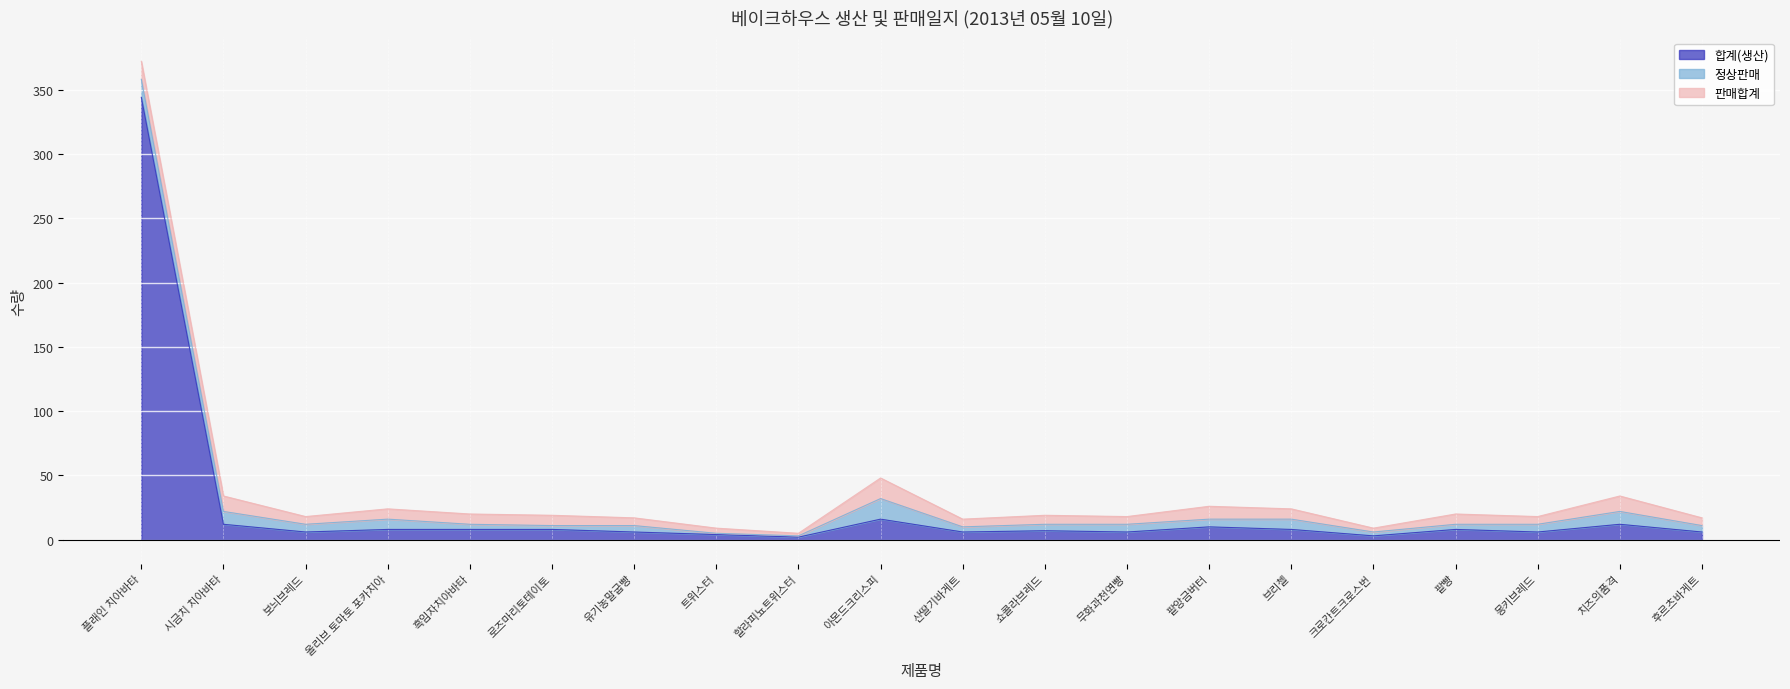

At which category is the sum across all series the highest?

플래인 치아바타